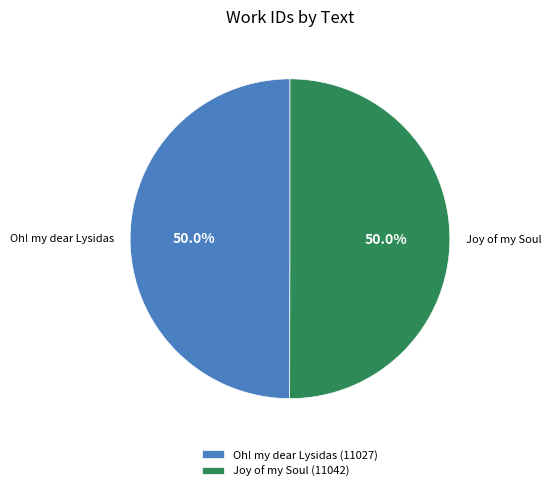

Is the sum of Oh! my dear Lysidas and Joy of my Soul greater than half?

Yes